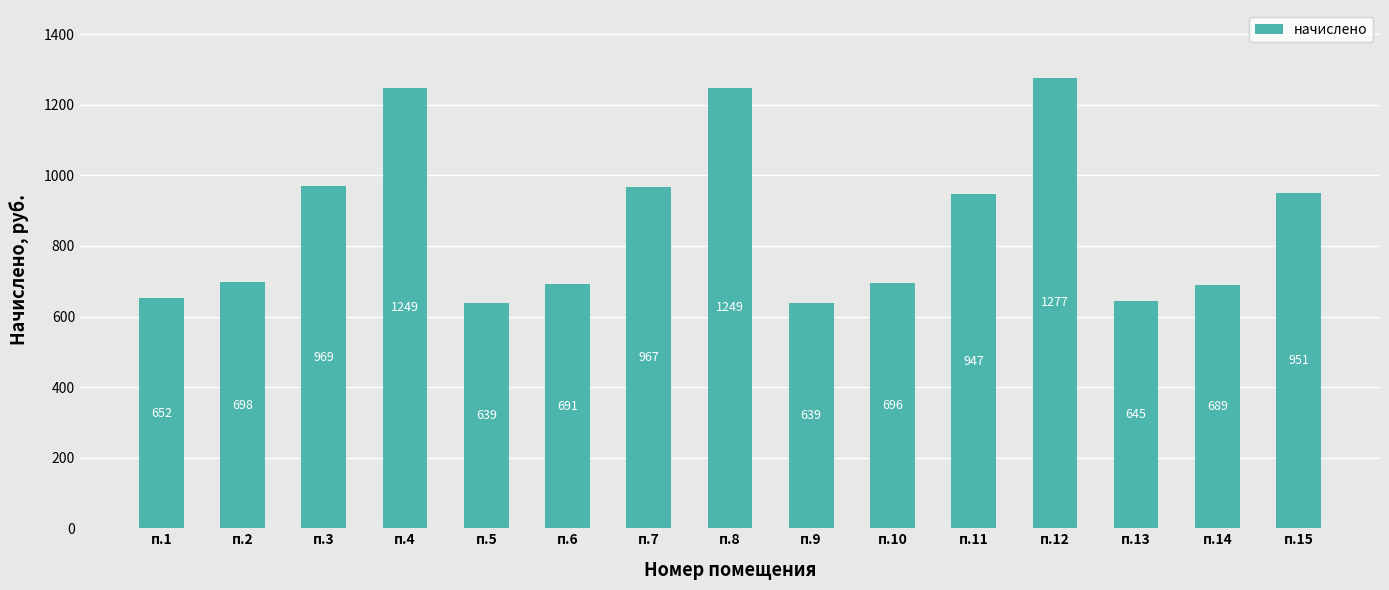

Are the bars grouped side by side (vs. stacked)?

No